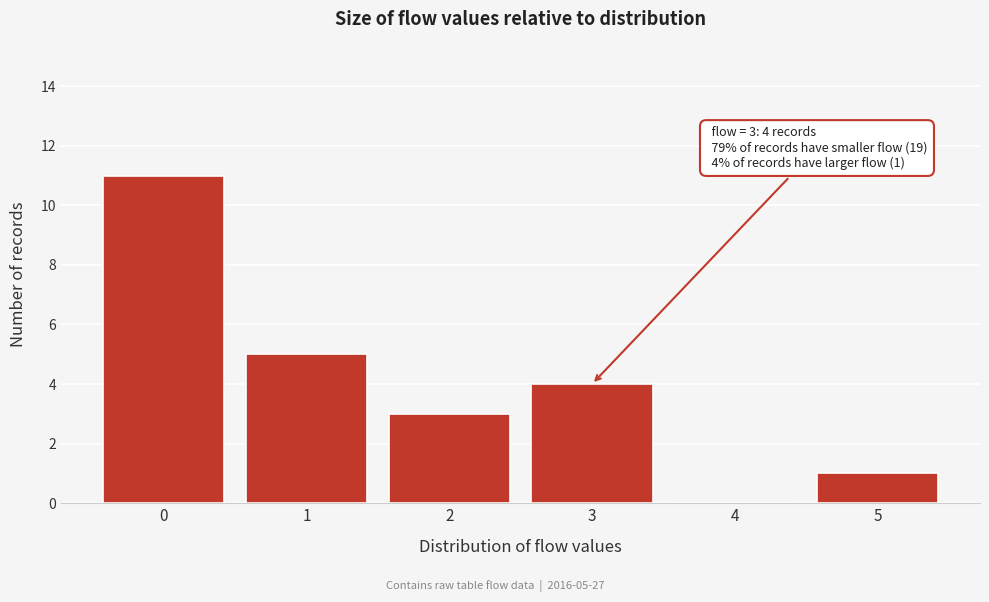

Reading left to right, extract all data points from this chart.

0=11	1=5	2=3	3=4	4=0	5=1